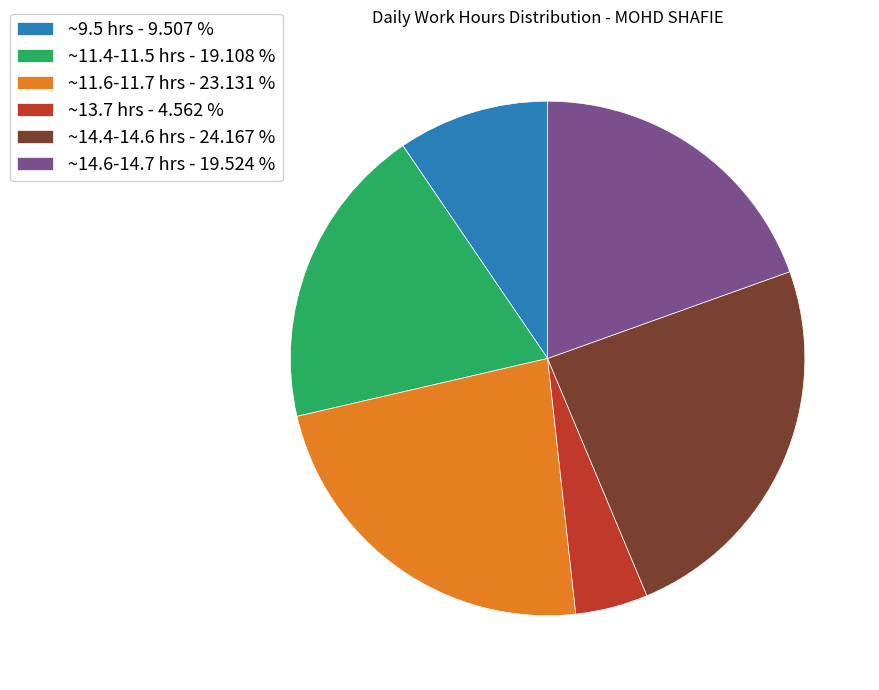

Count the number of slices in the pie.

6